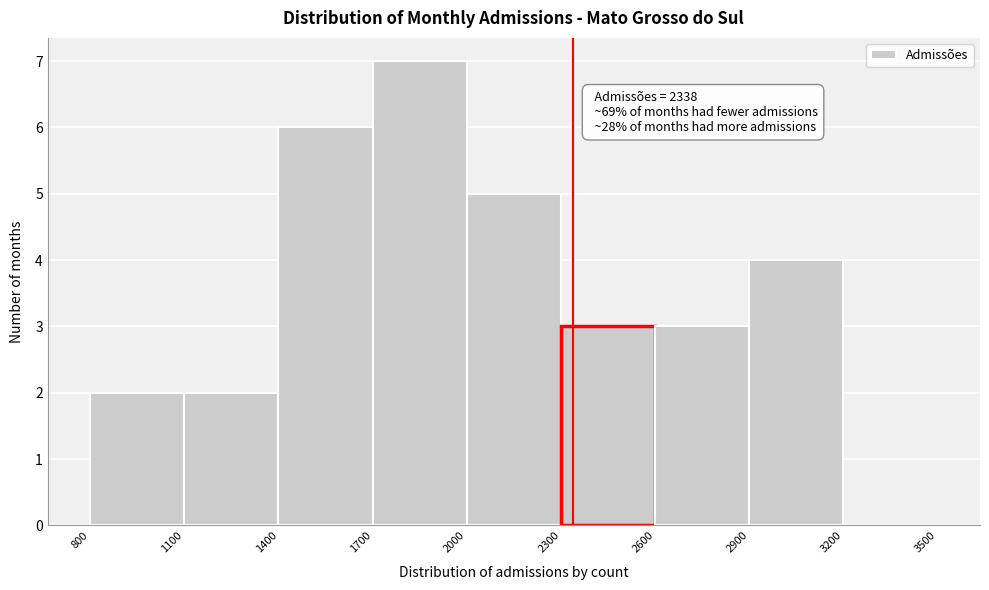

Which range on the x-axis has the tallest bar?

1700 to 2000